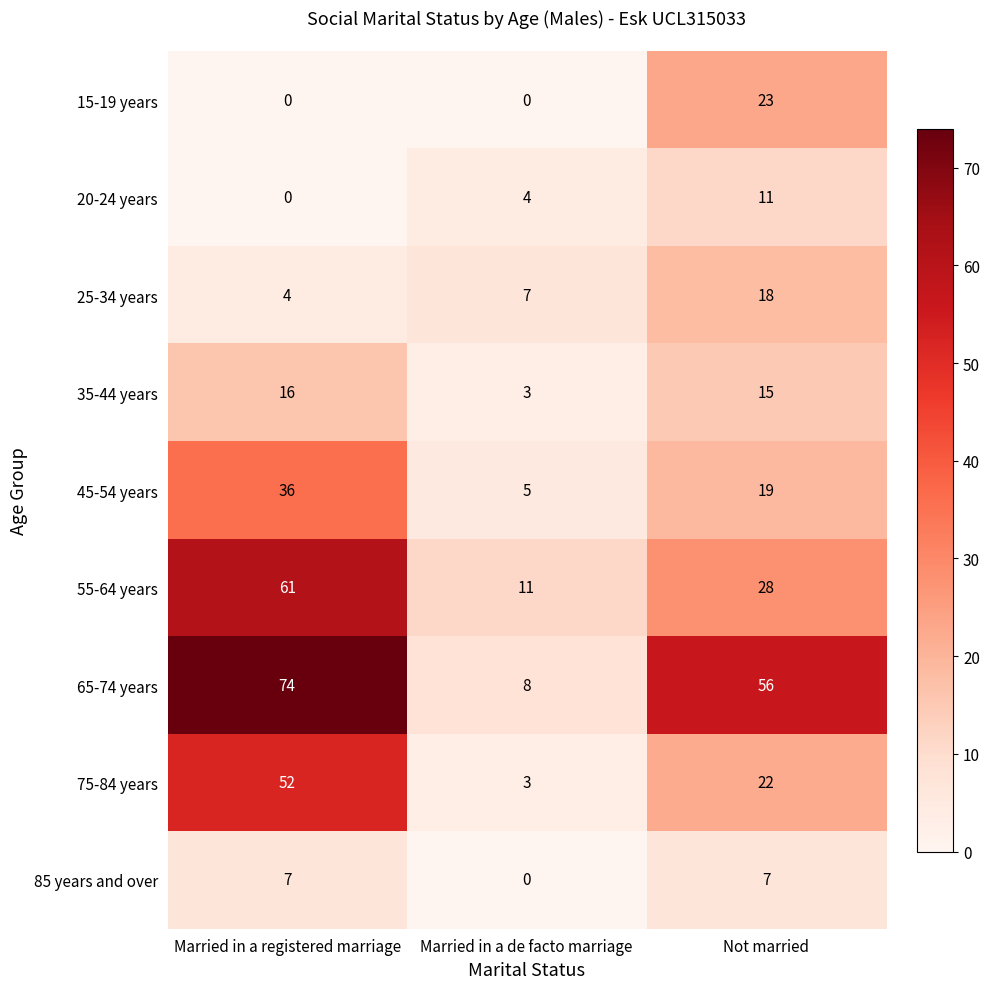

What is the difference between the highest and lowest values at Married in a registered marriage?

74